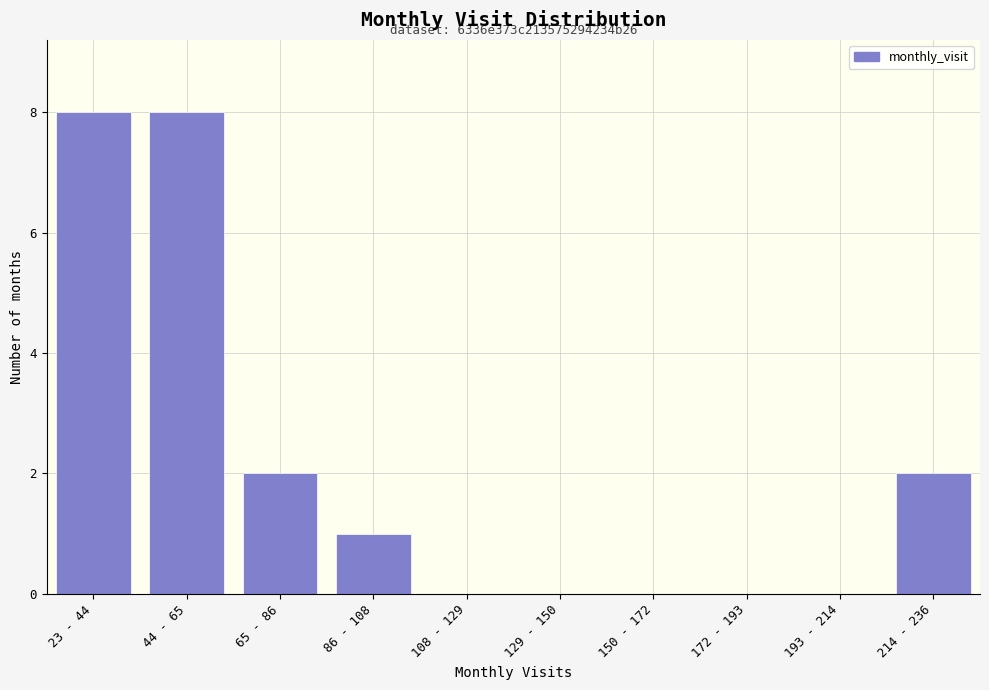

Reading left to right, list all the values displayed in this chart.

23 - 44=8	44 - 65=8	65 - 86=2	86 - 108=1	108 - 129=0	129 - 150=0	150 - 172=0	172 - 193=0	193 - 214=0	214 - 236=2